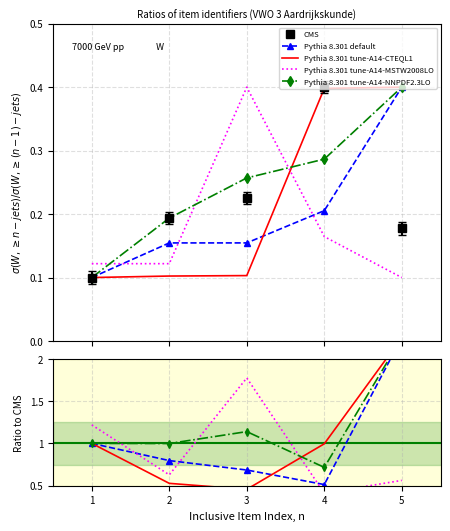

Reading right to left, what are all the values shown in this chart?

CMS: 0.2	0.4	0.2	0.2	0.1
Pythia default: 0.4	0.2	0.2	0.2	0.1
Pythia tune-A14-CTEQL1: 0.4	0.4	0.1	0.1	0.1
Pythia tune-A14-MSTW2008LO: 0.1	0.2	0.4	0.1	0.1
Pythia tune-A14-NNPDF2.3LO: 0.4	0.3	0.3	0.2	0.1